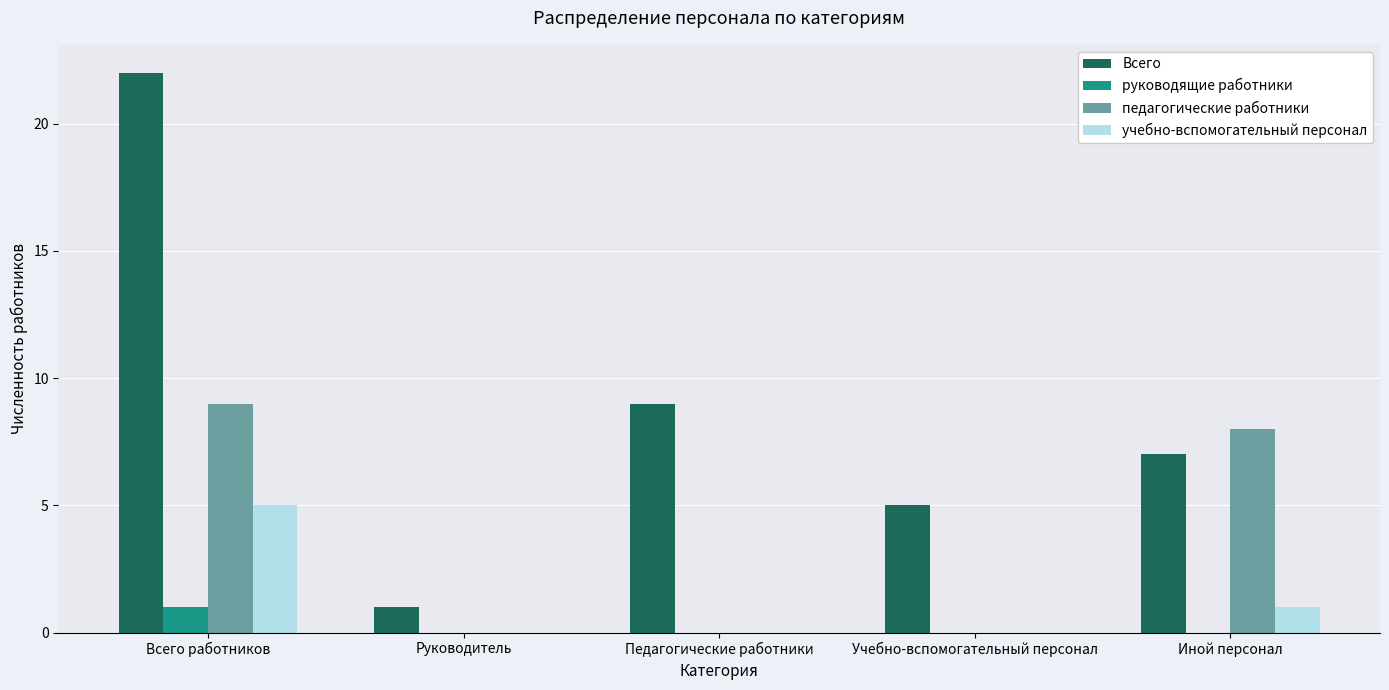

At which category is the sum across all series the highest?

Всего работников